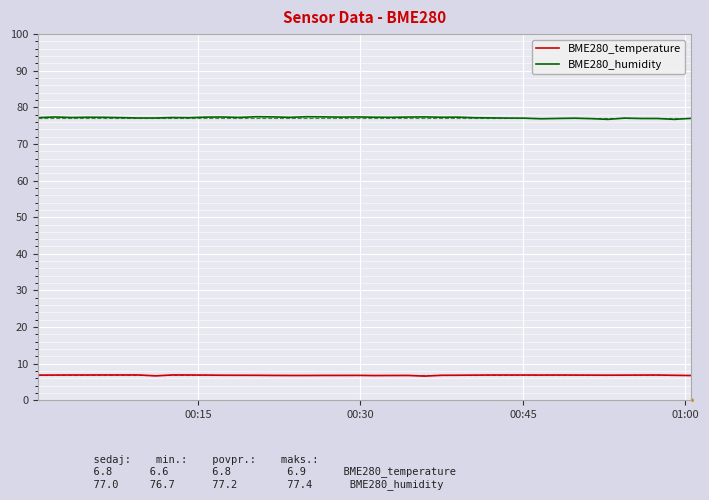

True or false: BME280_temperature and BME280_humidity intersect in this chart.

False